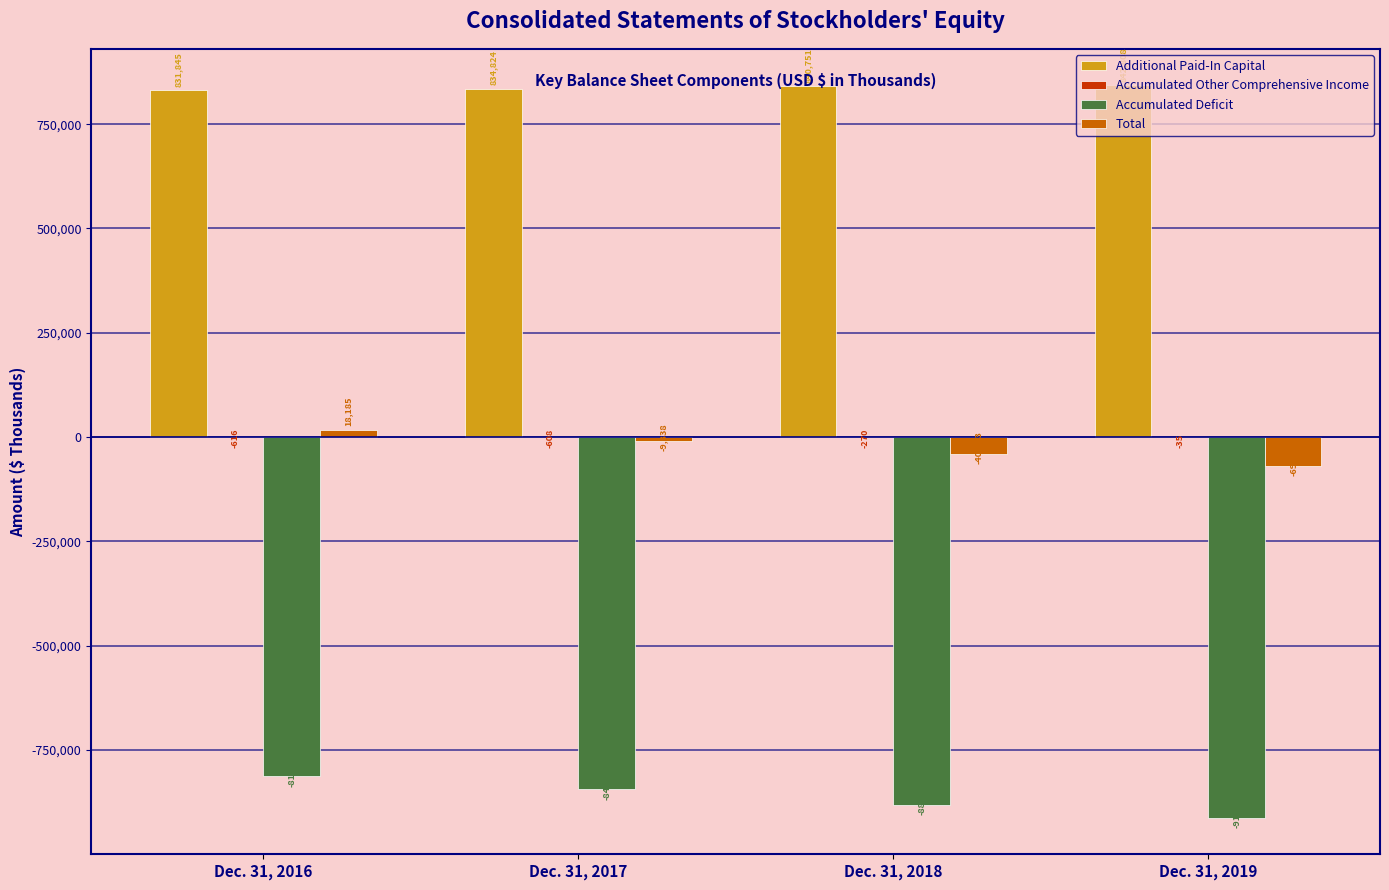

Between Dec. 31, 2017 and Dec. 31, 2018, which series saw the biggest shift?

Accumulated Deficit